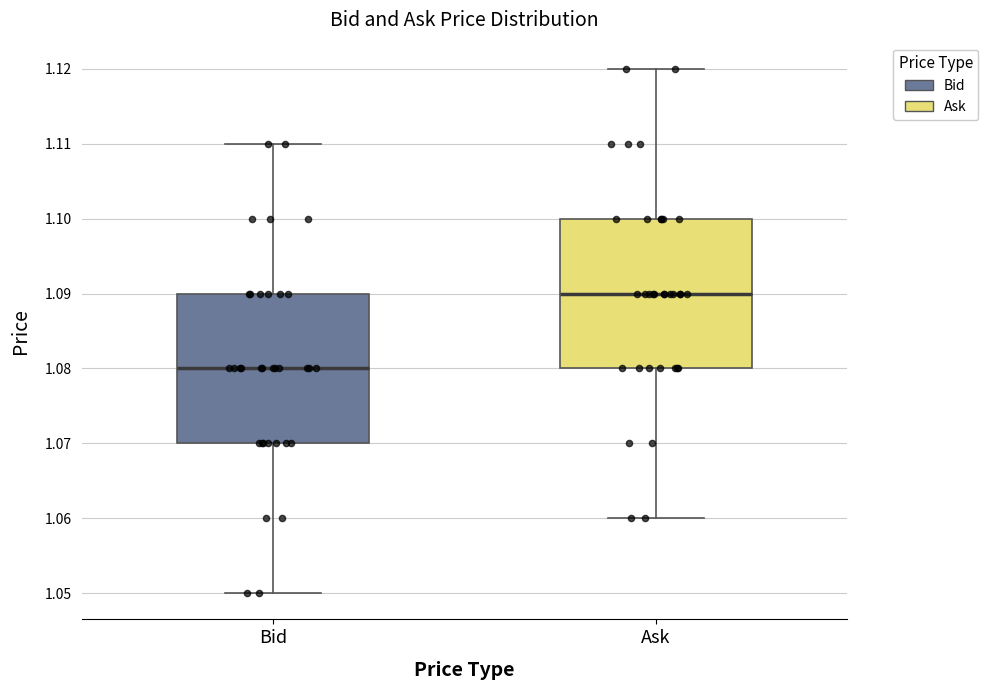

Reading left to right, read every box against the y-axis: the position of its median line, the range the box covers, and the ends of its whiskers. The values are not printed on the chart, so give them approximately, as read against the axis.

Bid: median 1.08, box 1.07 to 1.09, whiskers 1.05 to 1.11
Ask: median 1.09, box 1.08 to 1.10, whiskers 1.06 to 1.12